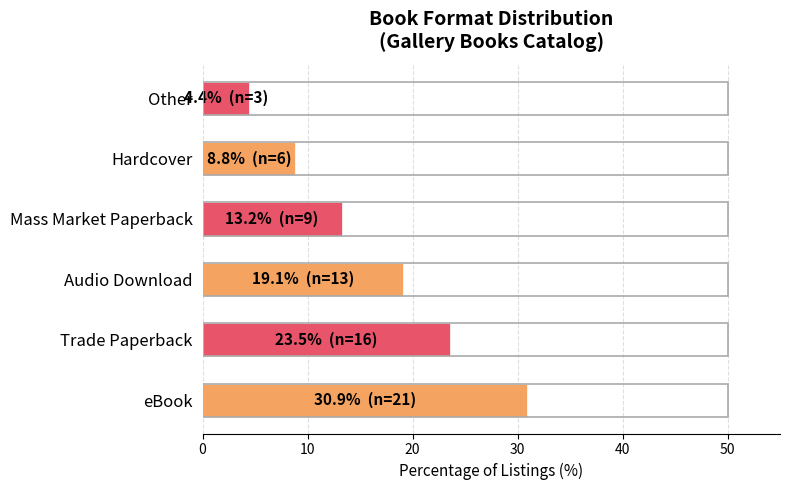

Are the bars horizontal?

Yes